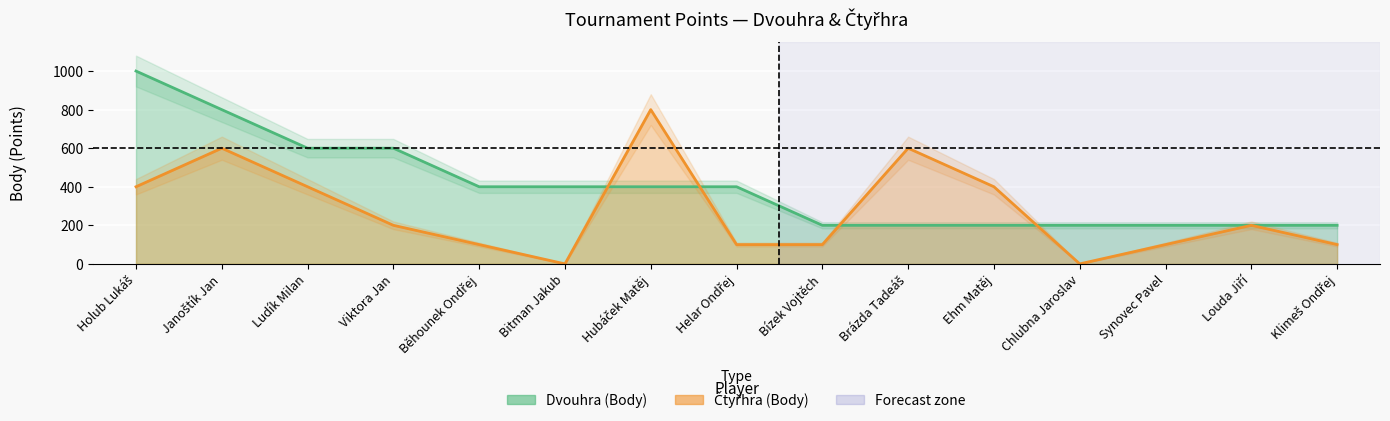

What is the difference between the Čtyřhra (Body) values at Běhounek Ondřej and Holub Lukáš?

300